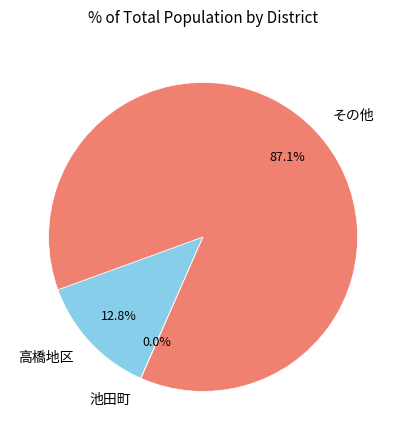

Between その他 and 高橋地区, which is larger?

その他